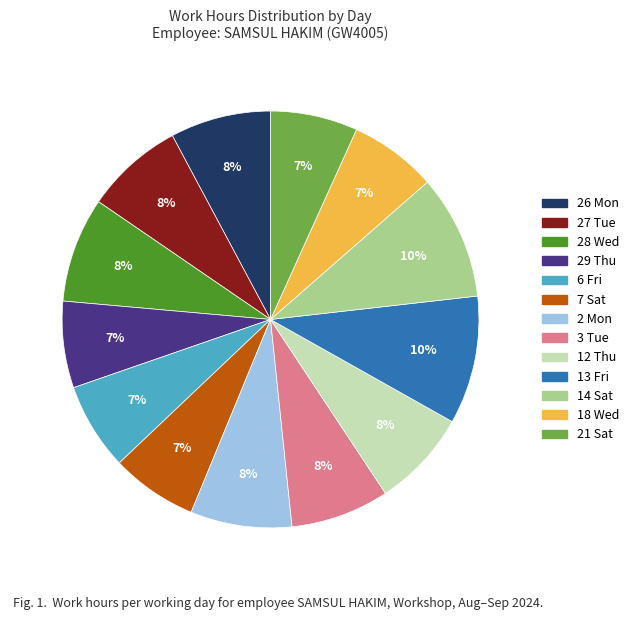

Is there any slice that represents more than half of the pie?

No